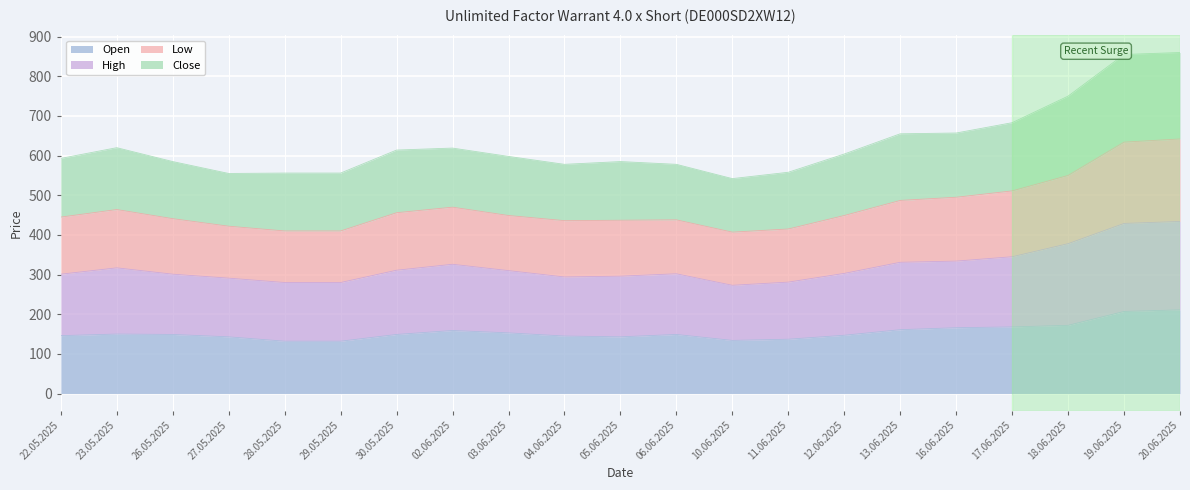

Which has a higher value, 13.06.2025 or 28.05.2025?

13.06.2025